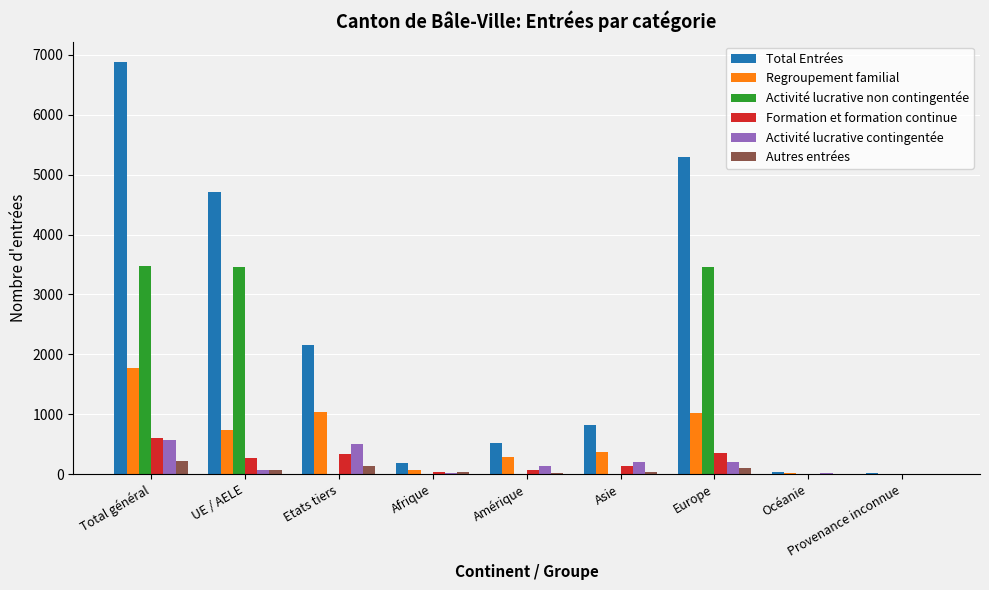

Count the number of categories in the chart.

9